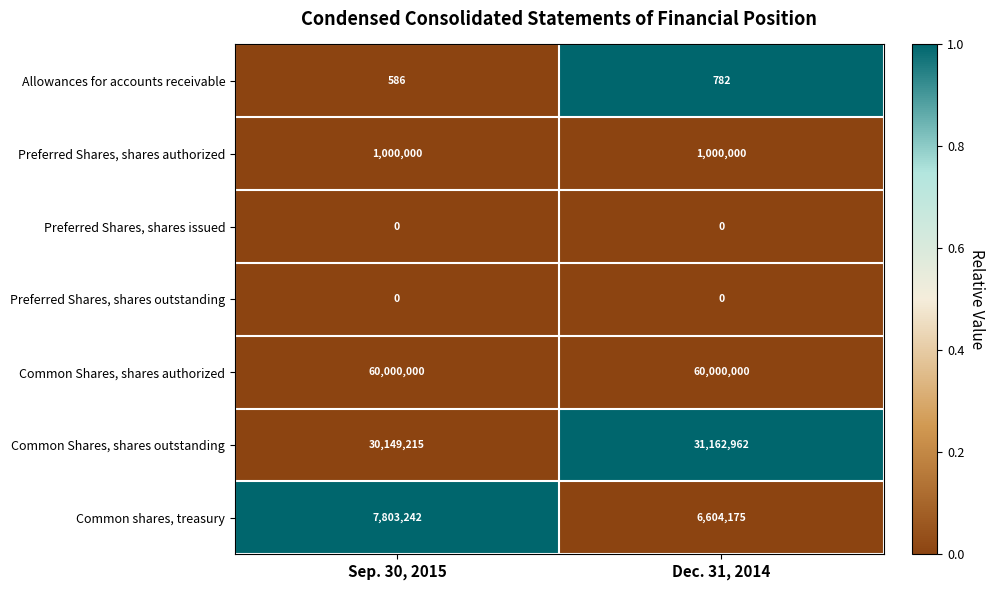

True or false: Common Shares, shares outstanding has a value of 30149215 at Sep. 30, 2015.

True